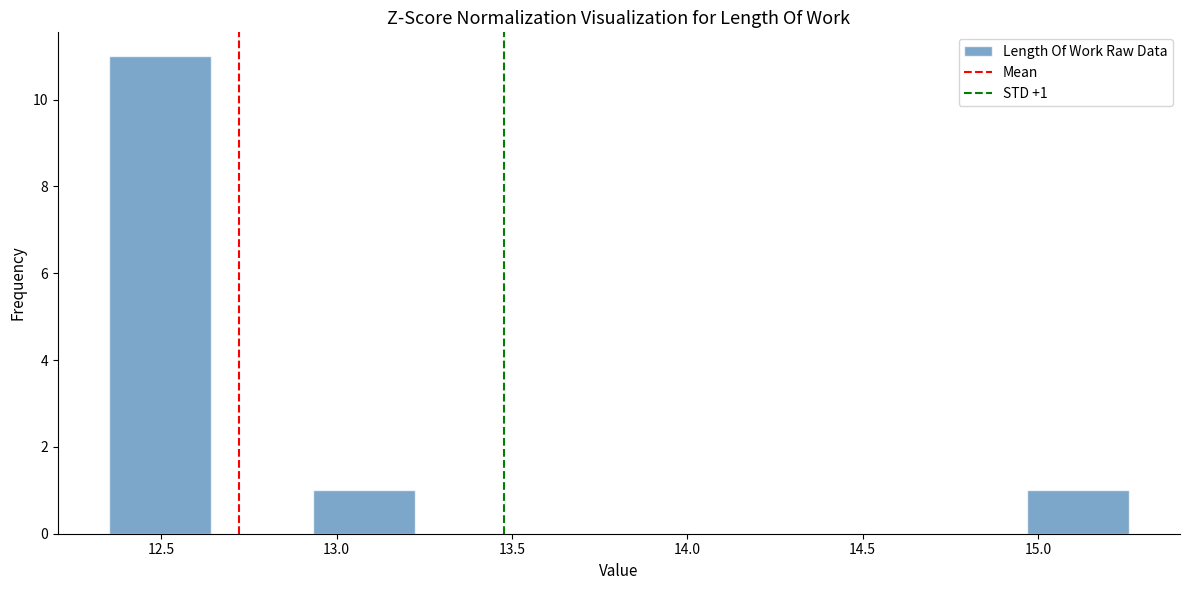

Which range on the x-axis has the tallest bar?

12.35 to 12.65